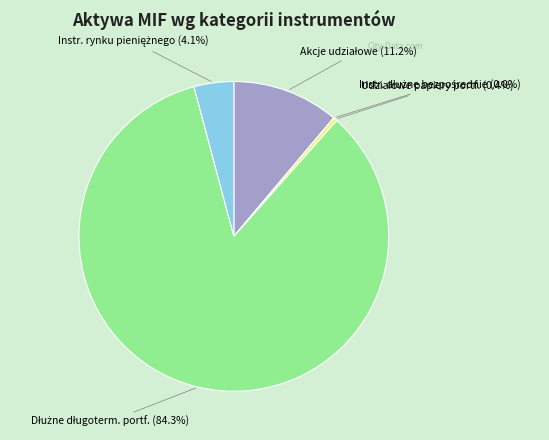

Which series has the widest spread of values?

Dłużne długoterminowe (Aktywa/Portfolio)